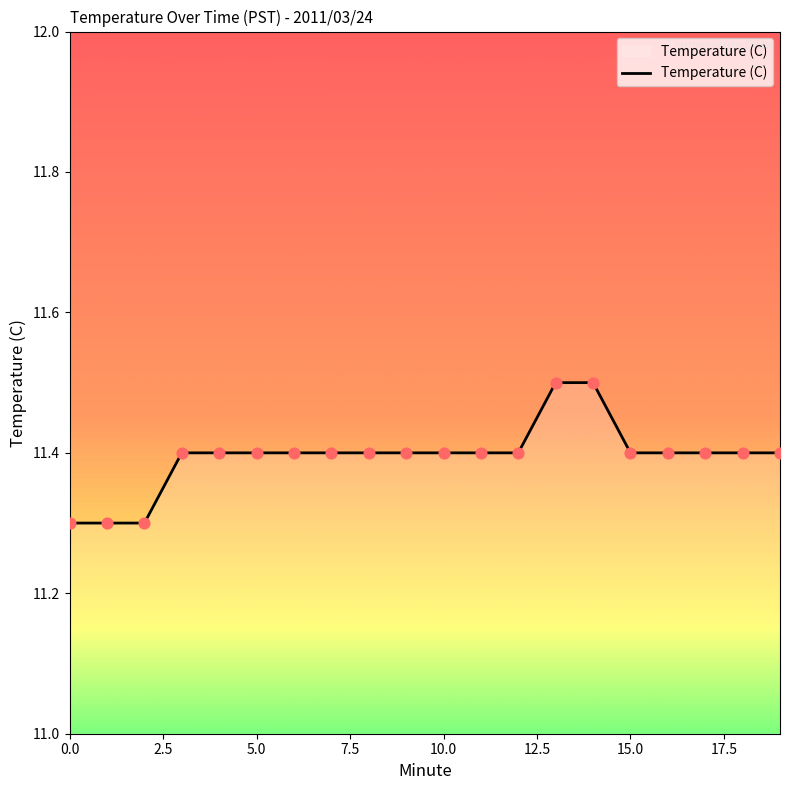

What is the smallest value displayed?

11.3